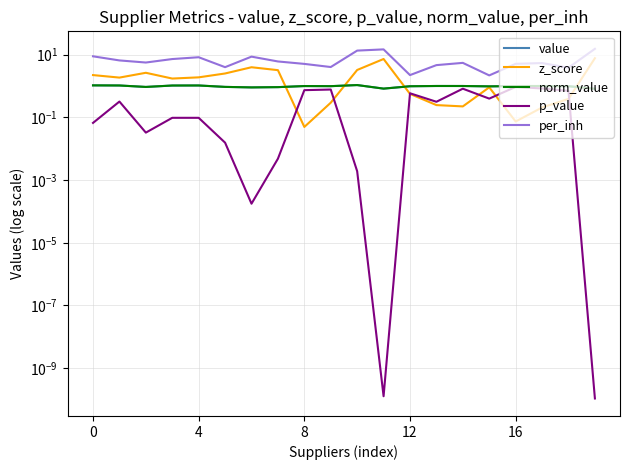

At which label is p_value closest to 0?

19